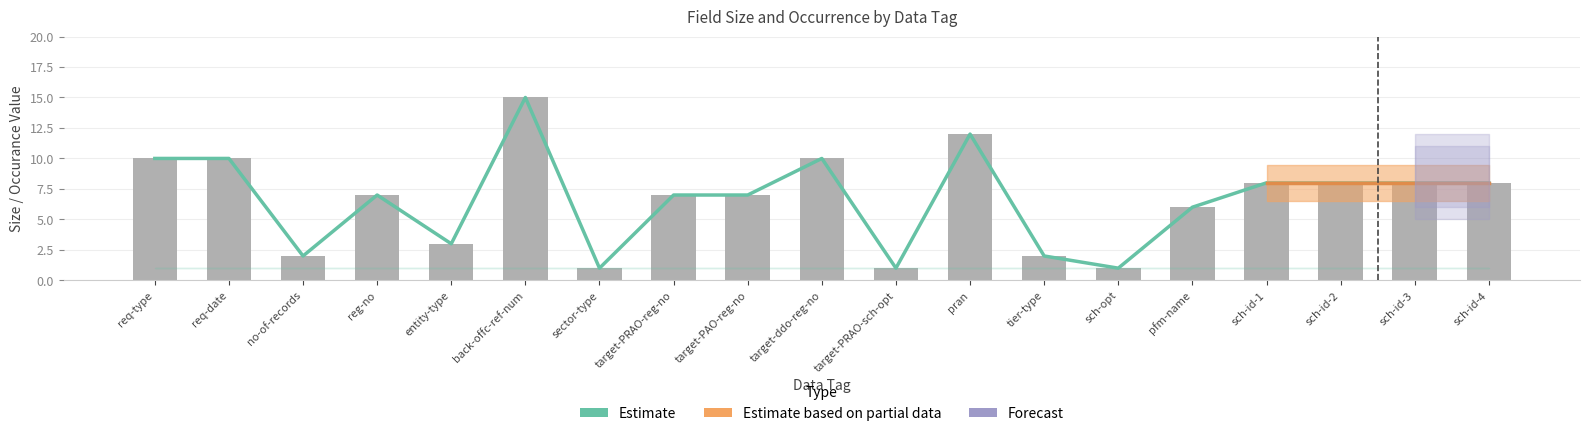

At which label is Size closest to 8?

sch-id-1